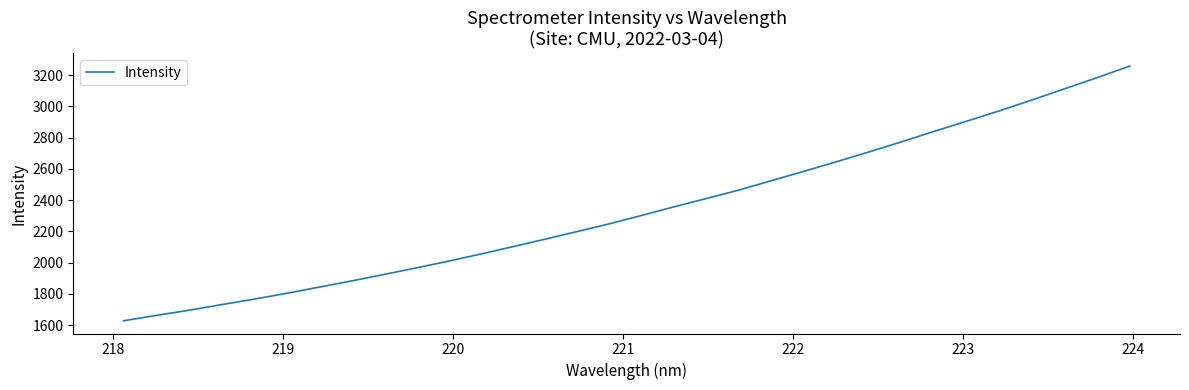

What is the difference between the maximum and minimum values?

1630.5